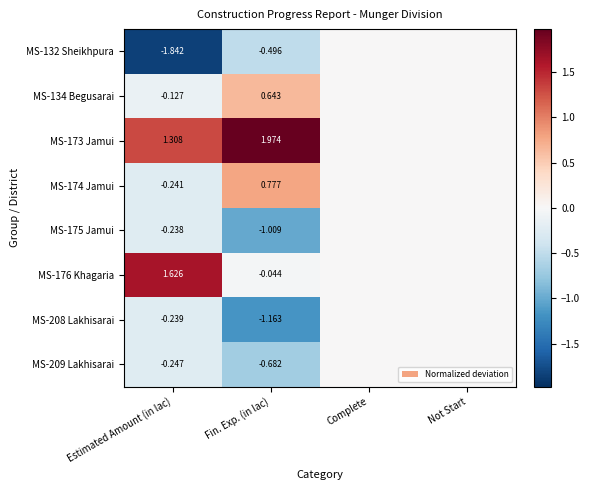

Is the value of MS-174 Jamui at Estimated Amount (in lac) greater than the value of MS-173 Jamui at Fin. Exp. (in lac)?

No